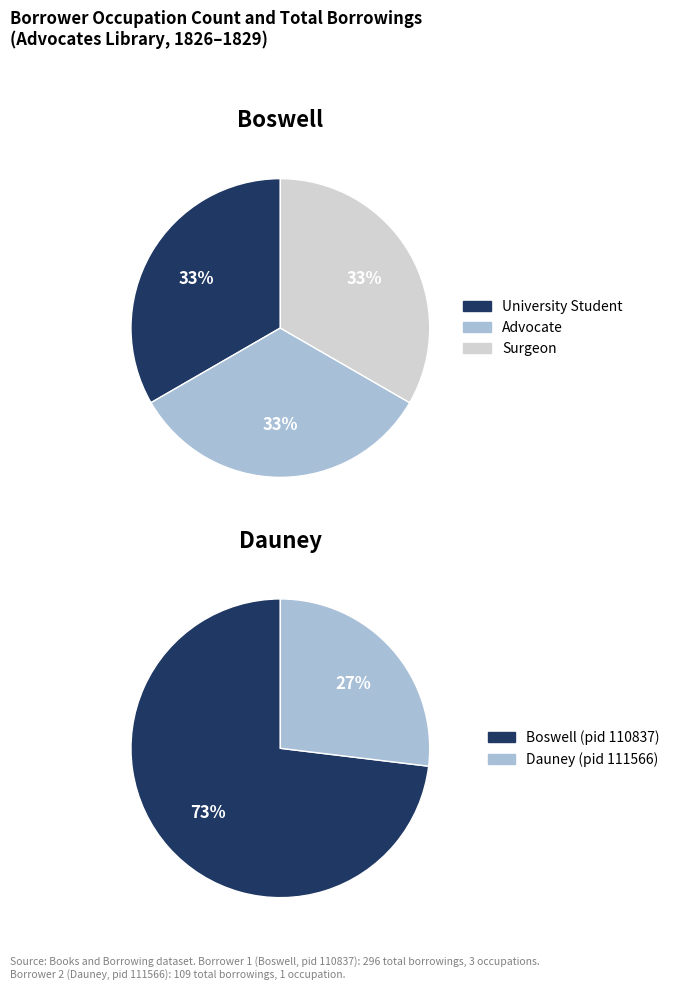

Which slice represents more than half of the pie?

Borrower 1 (Boswell)